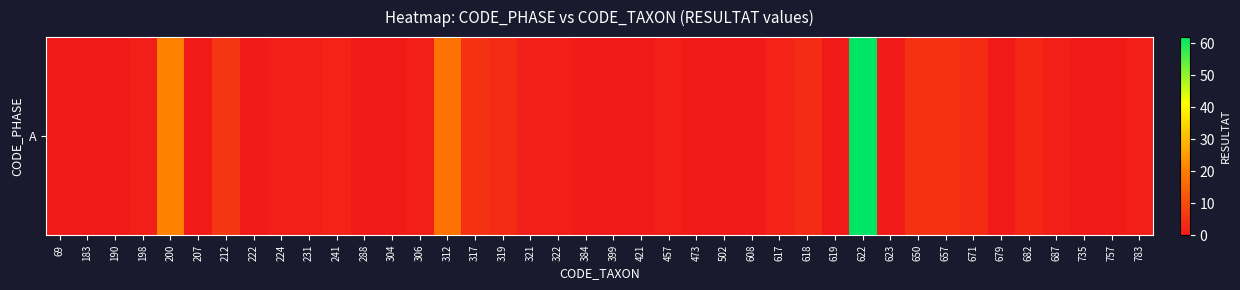

What is the change in value from 384 to 617?

+2